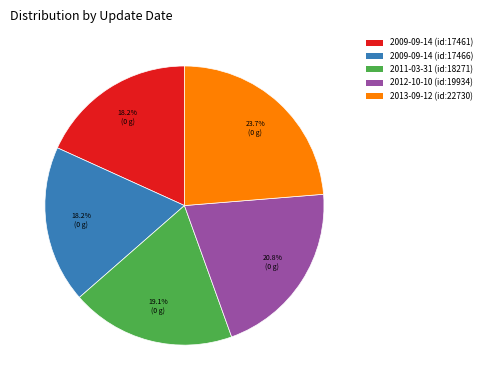

Between 2012-10-10 (id:19934) and 2009-09-14 (id:17461), which is larger?

2012-10-10 (id:19934)